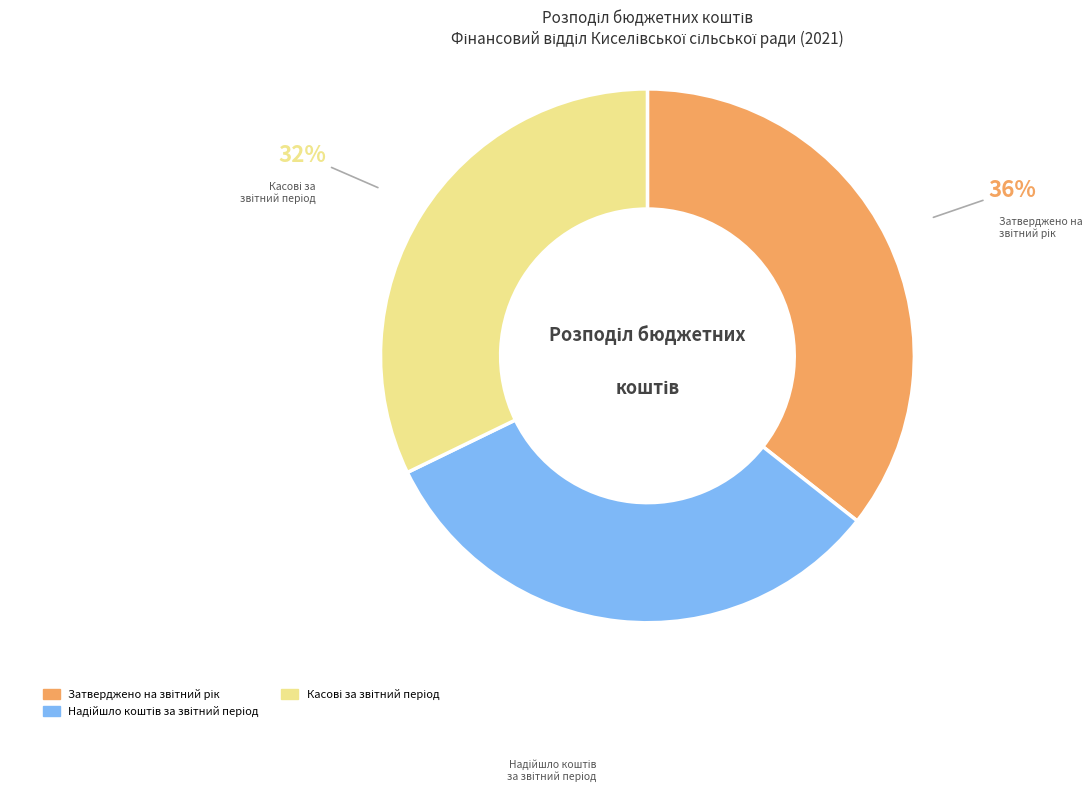

To the nearest percent, what is the average slice percentage?

33%